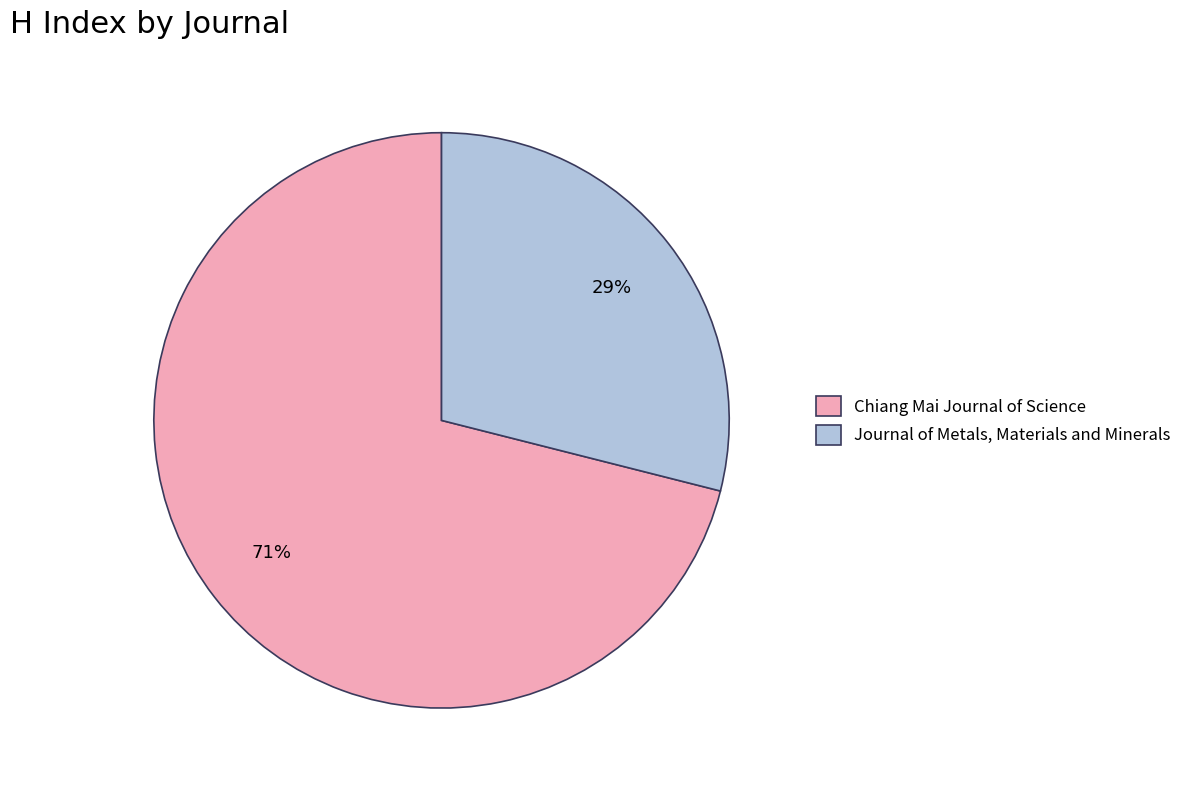

Which category has the smallest portion of the pie?

Journal of Metals, Materials and Minerals